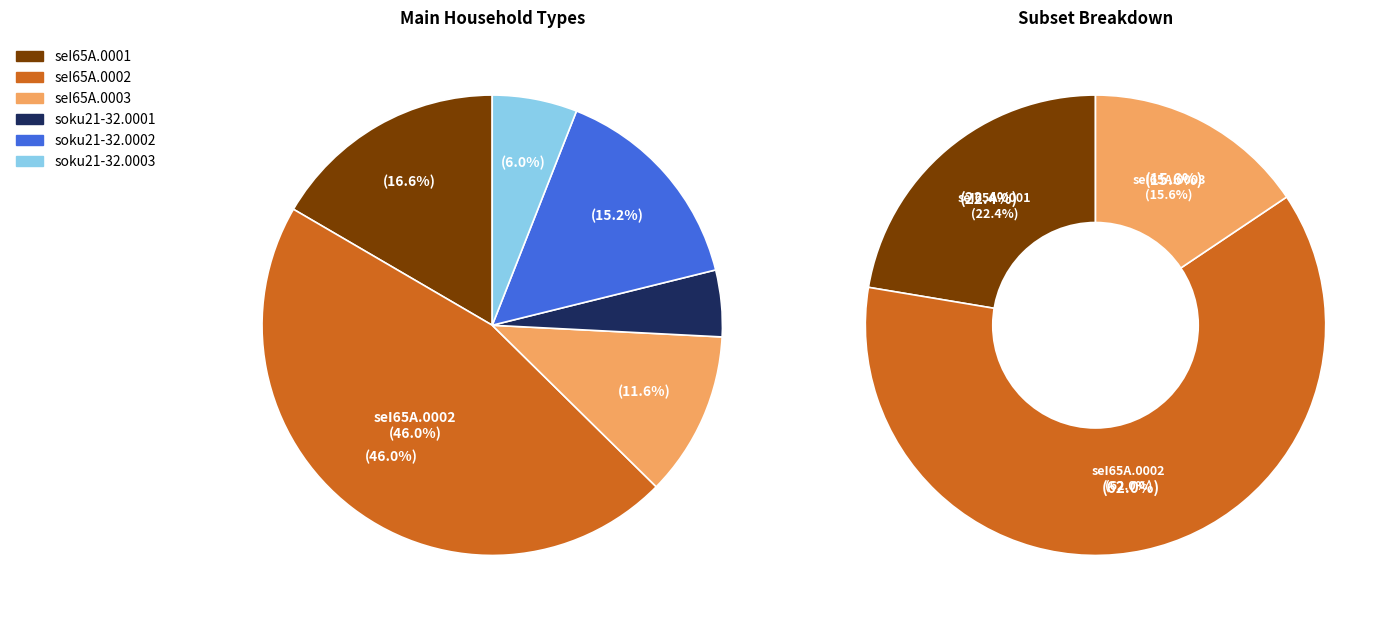

Which has a higher value, soku21-32.0003 or soku21-32.0002?

soku21-32.0002